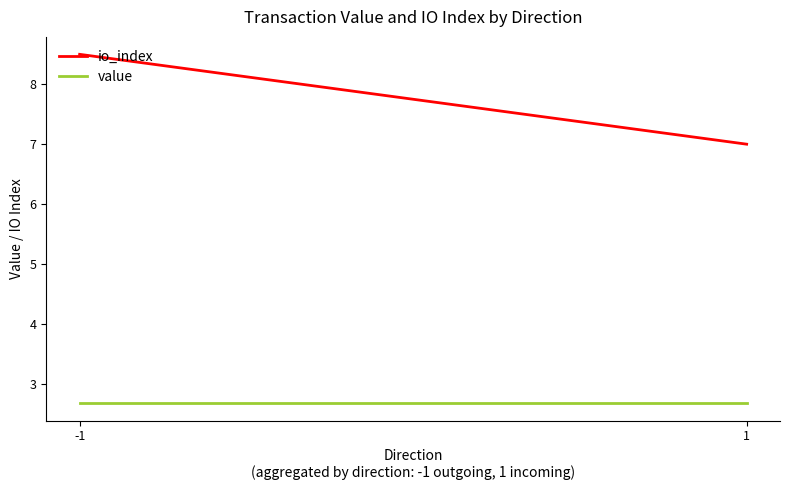

Rank the series by their maximum value, from lowest to highest.

value, io_index